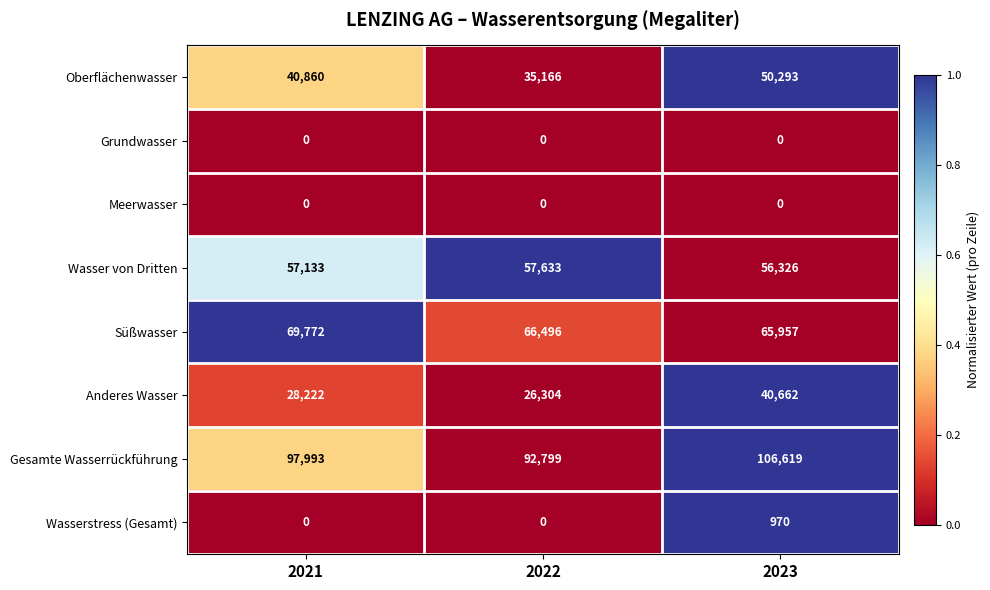

What is the minimum value for Anderes Wasser?

26304